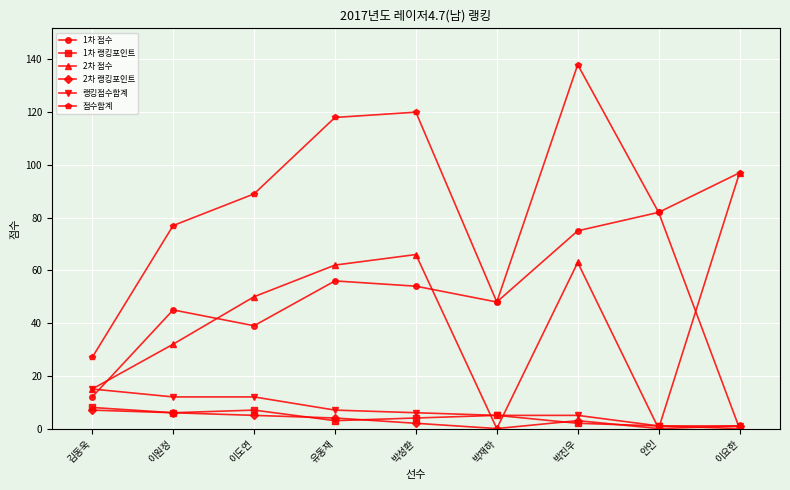

What is the label of the 3rd point from the right?

박진우